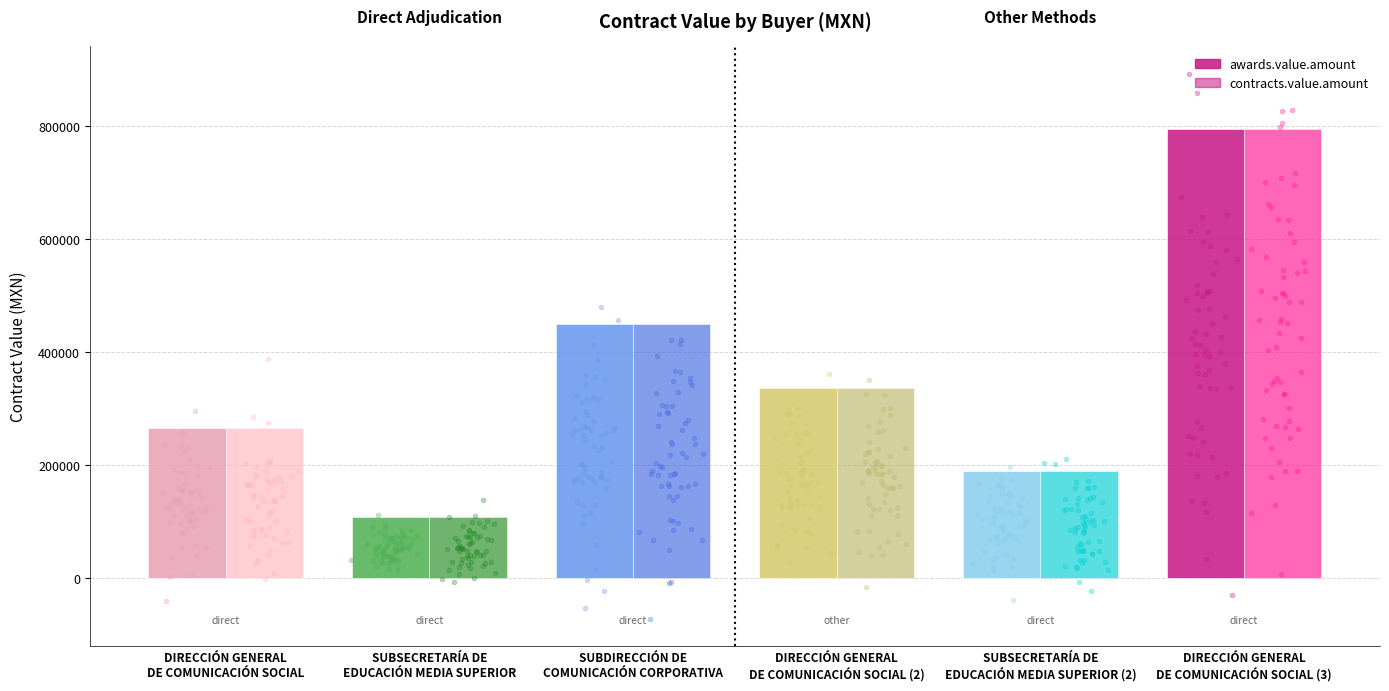

At which category is the sum across all series the highest?

DIRECCIÓN GENERAL
DE COMUNICACIÓN SOCIAL (3)